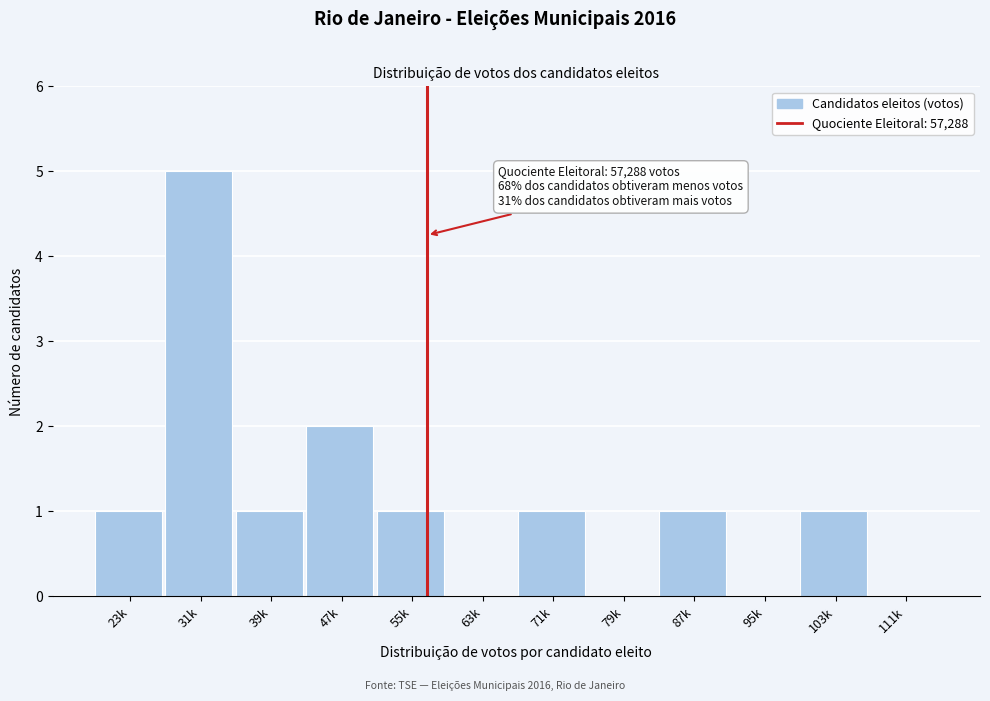

True or false: the data shows -2 at 111k.

False